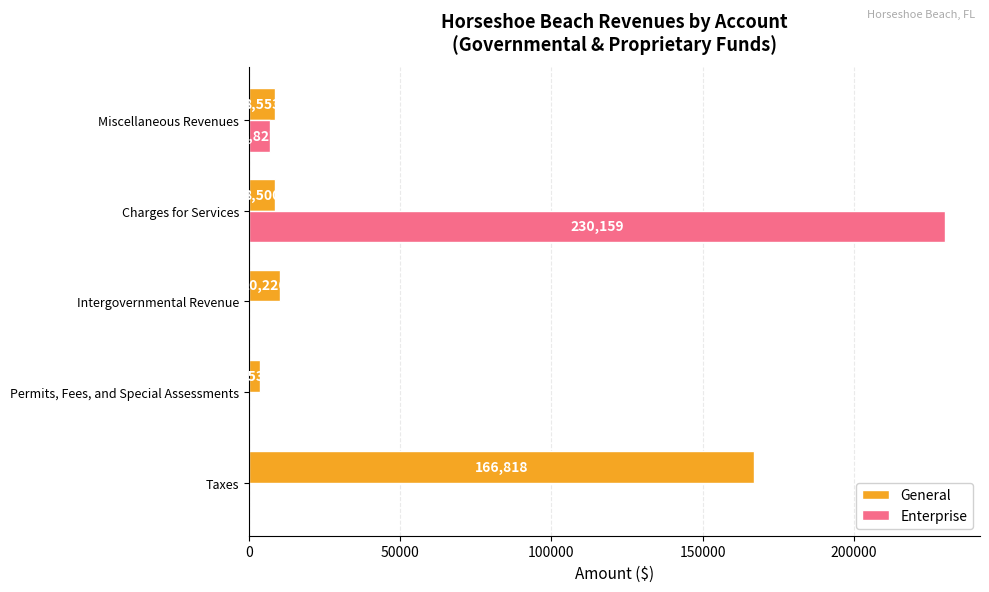

Between Taxes and Miscellaneous Revenues, which series saw the biggest shift?

General